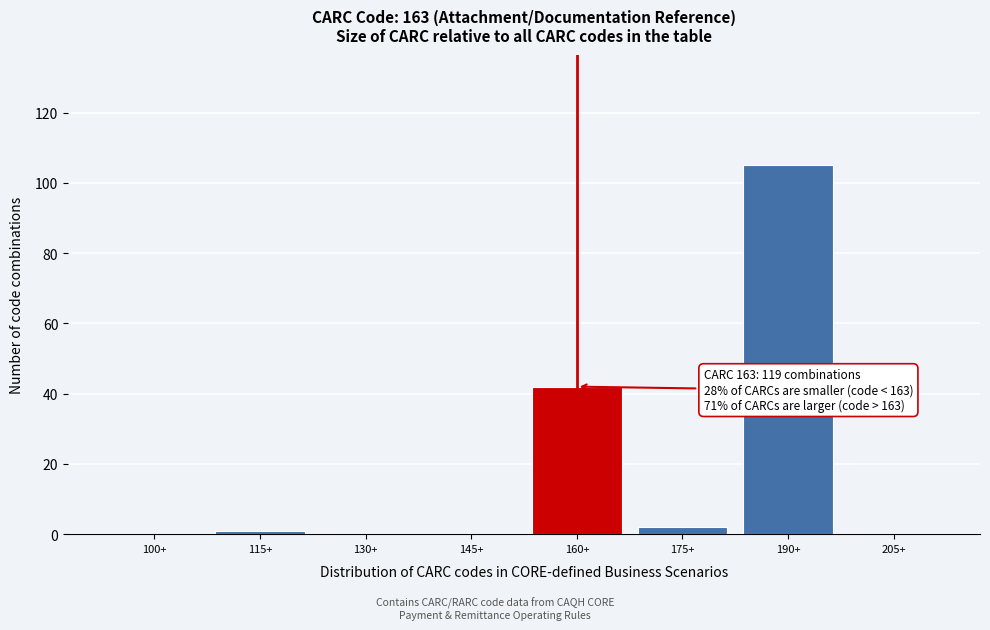

Reading right to left, what are all the values shown in this chart?

205+=0	190+=105	175+=2	160+=42	145+=0	130+=0	115+=1	100+=0